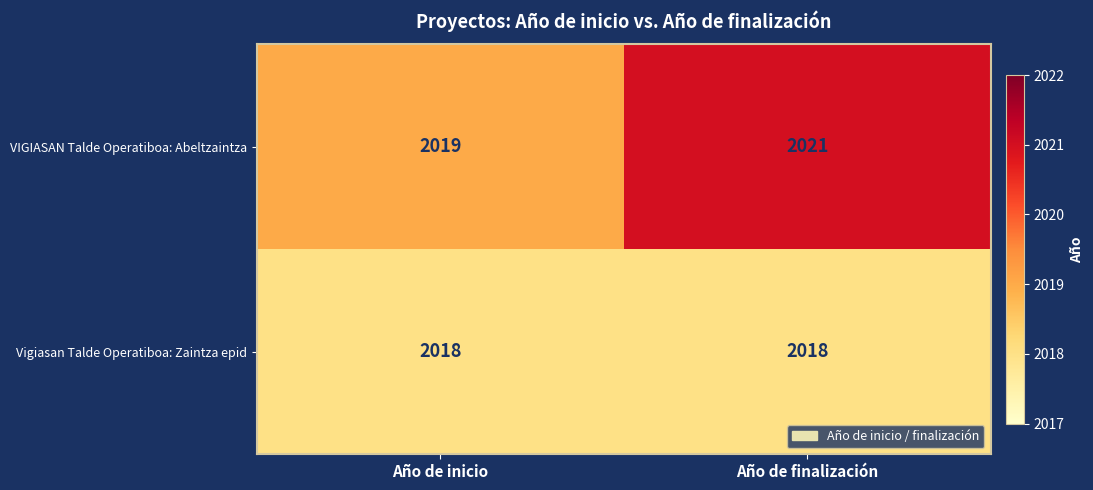

What is the sum of the Vigiasan Talde Operatiboa: Zaintza epid values at Año de finalización and Año de inicio?

4036